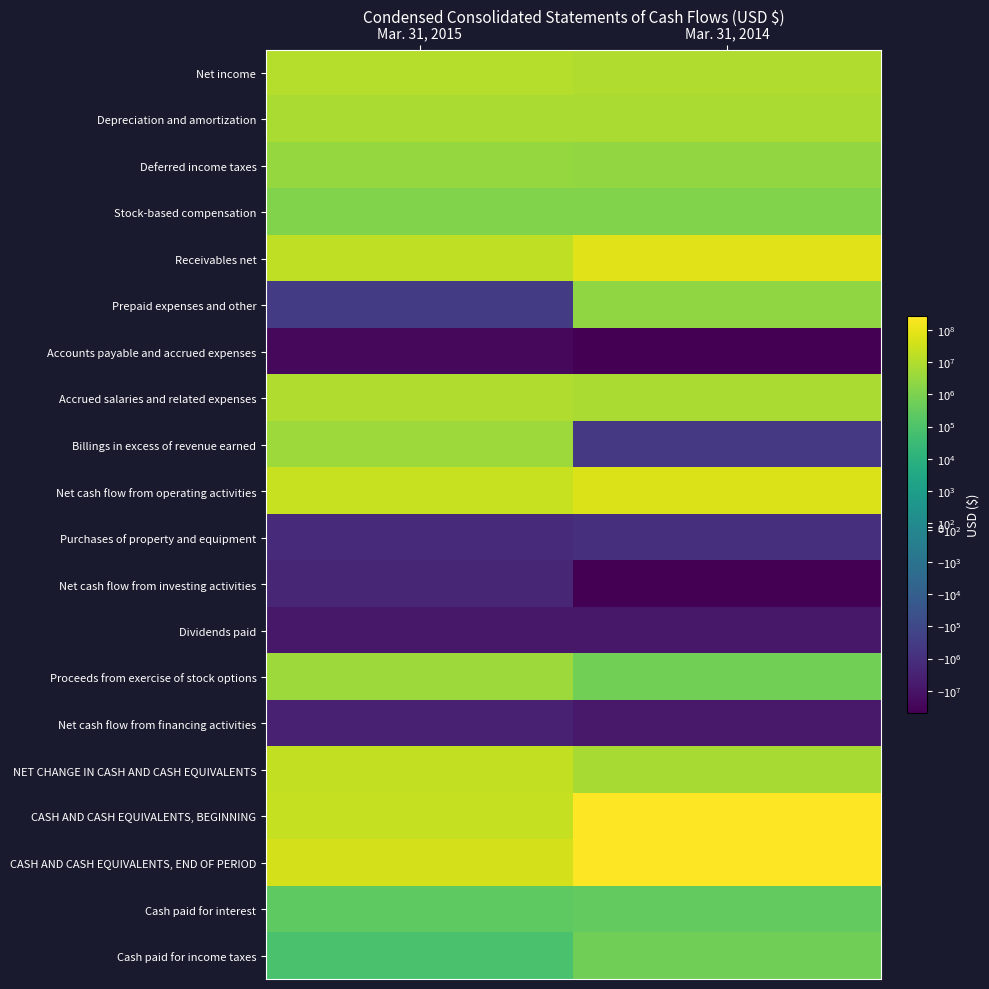

Which label corresponds to the largest value in the chart?

Mar. 31, 2014